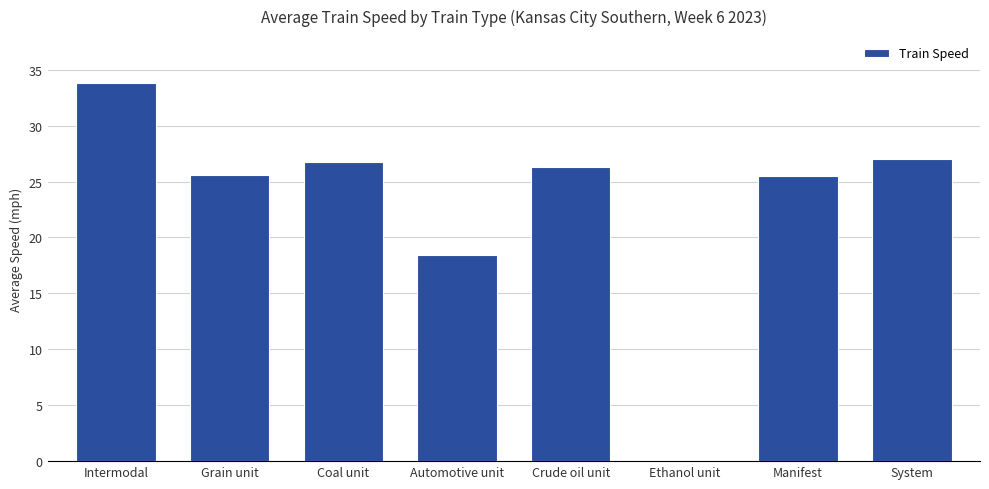

What is the sum of all values?

183.3